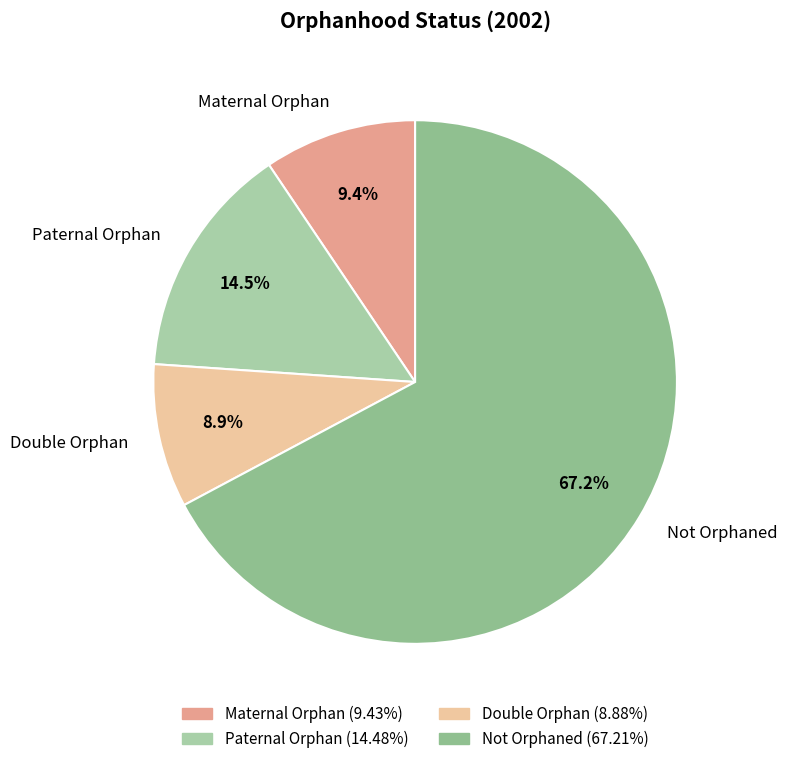

How many segments does this pie chart have?

4